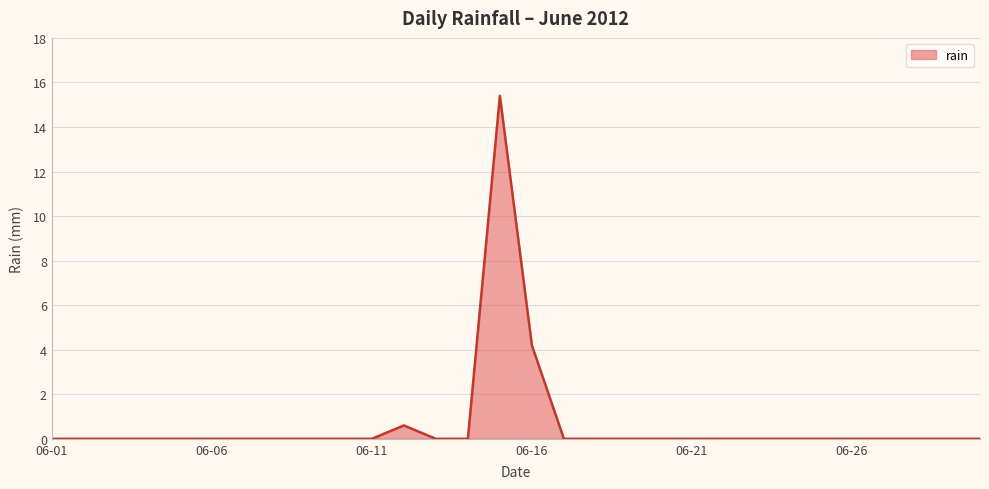

What is the difference between the maximum and minimum values?

15.4